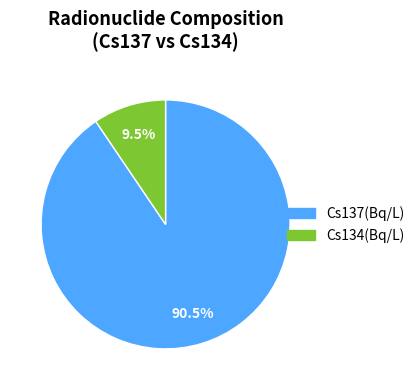

Which slice represents more than half of the pie?

Cs137(Bq/L)